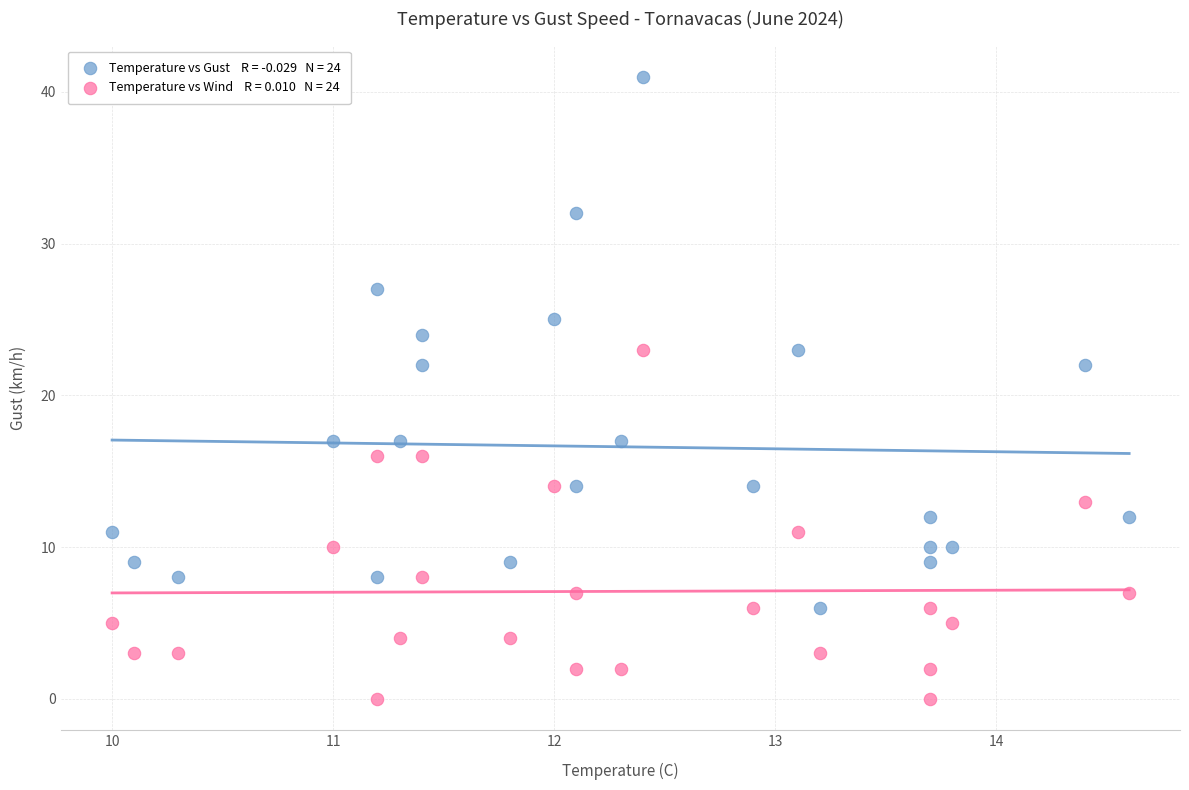

Across all data points, what is the range of Y values (max minus min)?

41